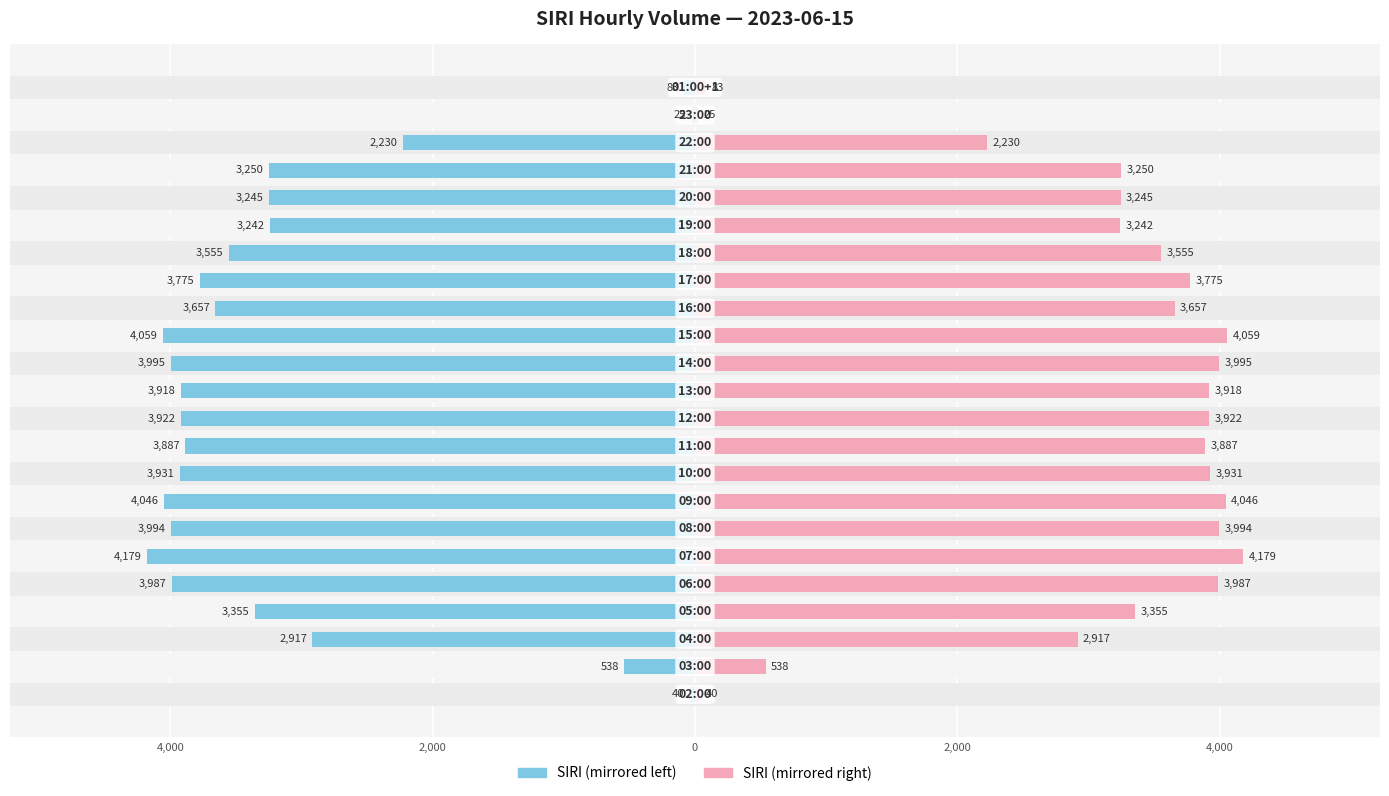

Reading left to right, extract all data points from this chart.

SIRI (left): -40	-538	-2917	-3355	-3987	-4179	-3994	-4046	-3931	-3887	-3922	-3918	-3995	-4059	-3657	-3775	-3555	-3242	-3245	-3250	-2230	-25	-83
SIRI (right): 40	538	2917	3355	3987	4179	3994	4046	3931	3887	3922	3918	3995	4059	3657	3775	3555	3242	3245	3250	2230	25	83